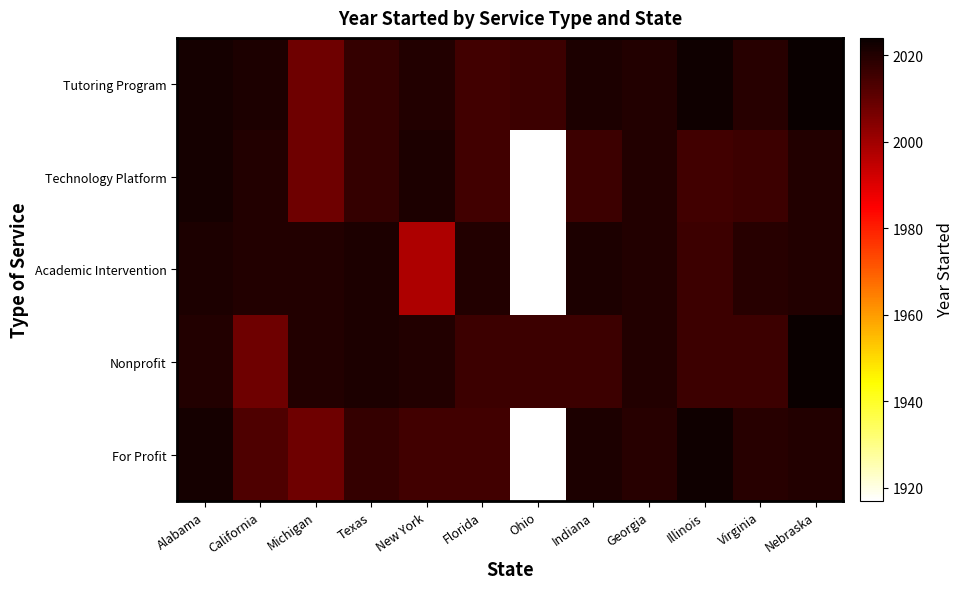

What is the maximum value shown in the chart?

2024